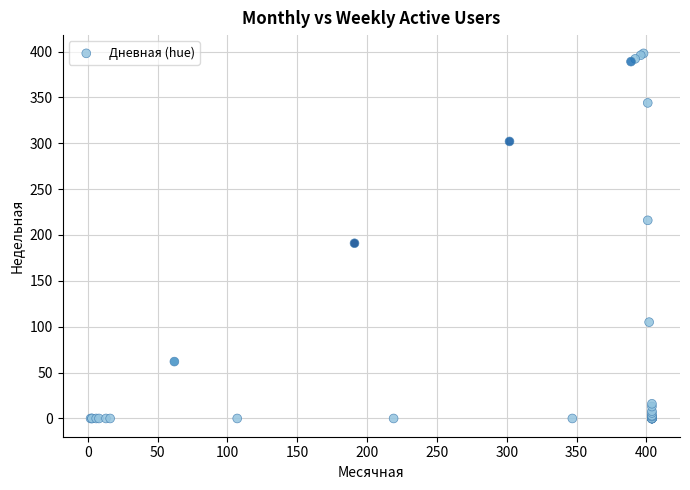

What Y value in the scatter plot is closest to 199?

191